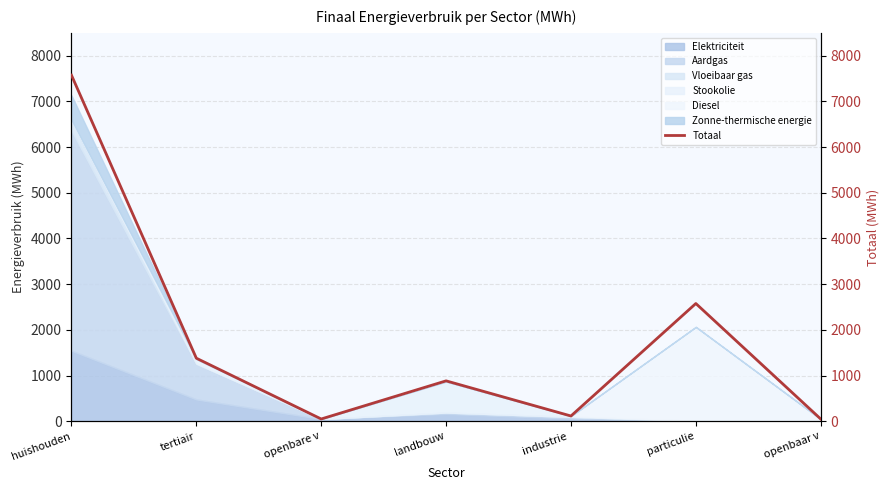

Reading left to right, what are all the values shown in this chart?

huishouden=7574.8	tertiair=1379.3	openbare v=48.6	landbouw=883.2	industrie =114.1	particulie=2575.9	openbaar v=48.2